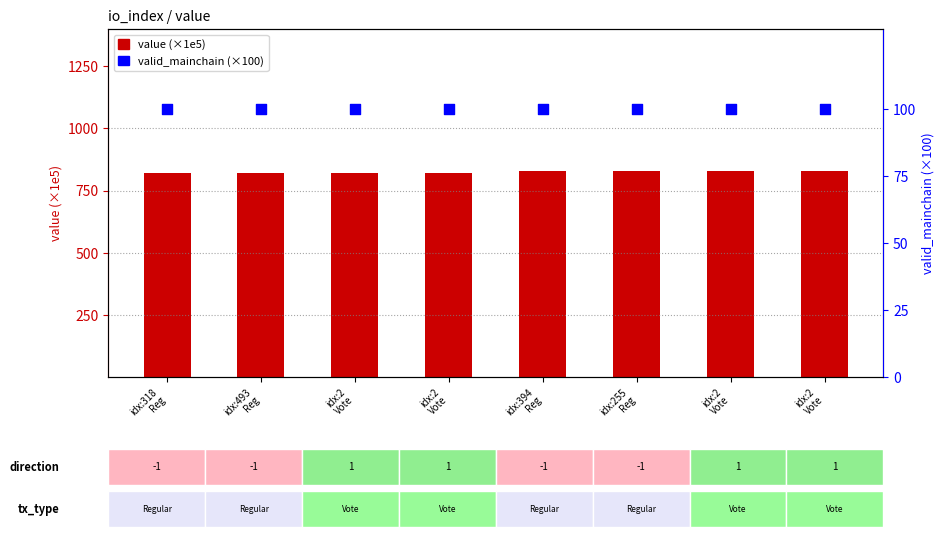

What are all the series names shown in the legend?

value (×1e5), valid_mainchain (×100)